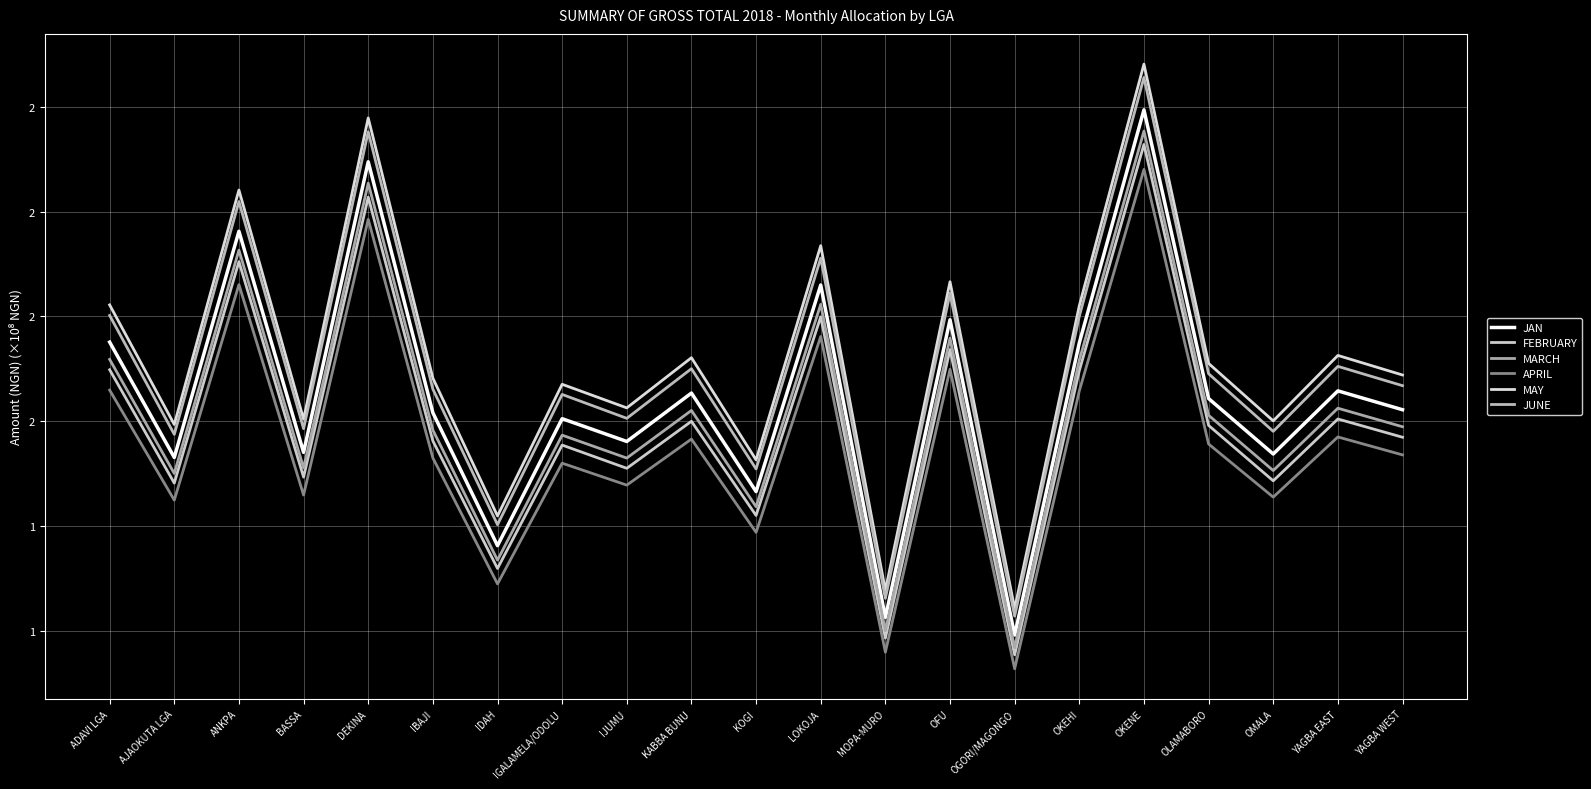

What is the label of the 6th point from the left?

IBAJI